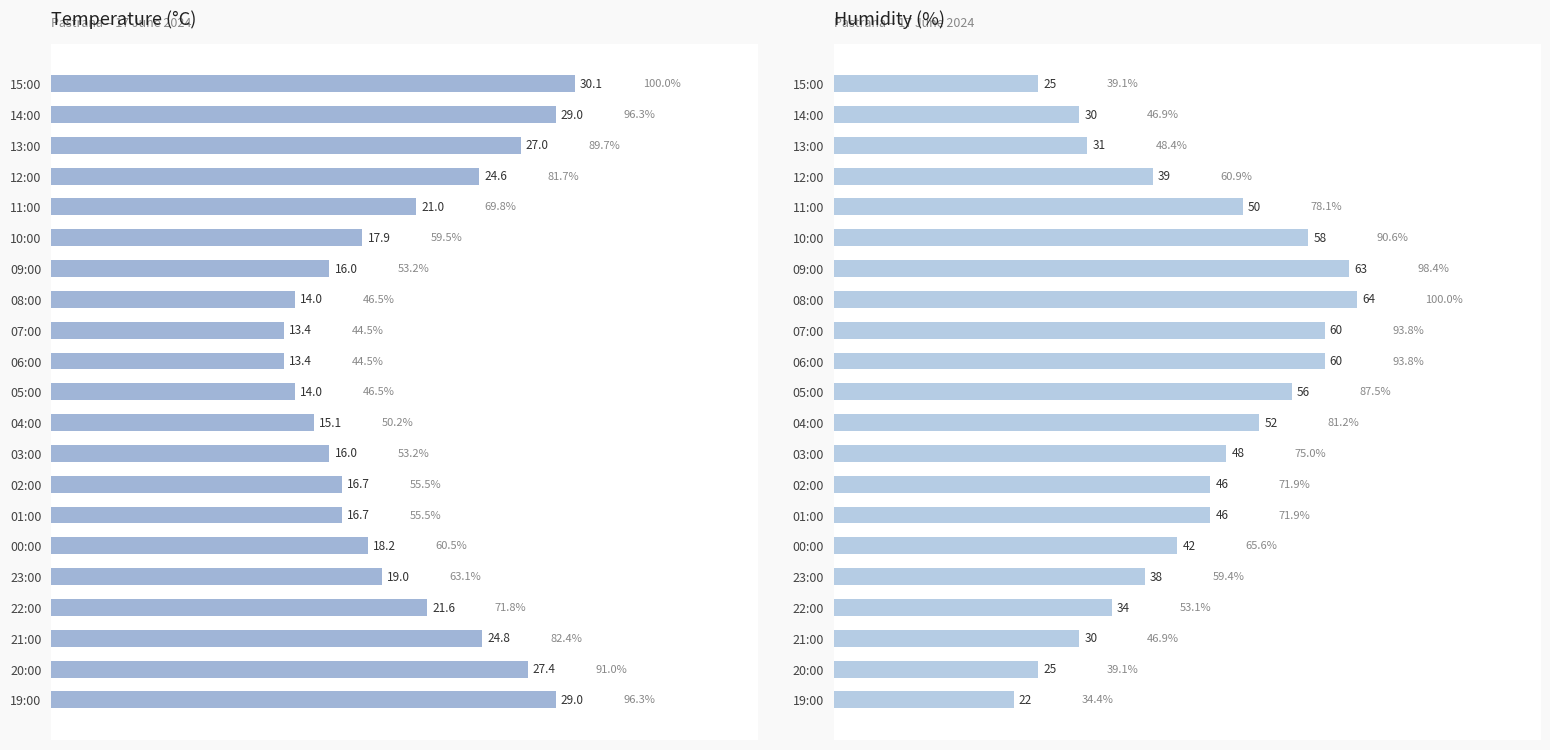

What is the maximum value for Humidity (%)?

64.0